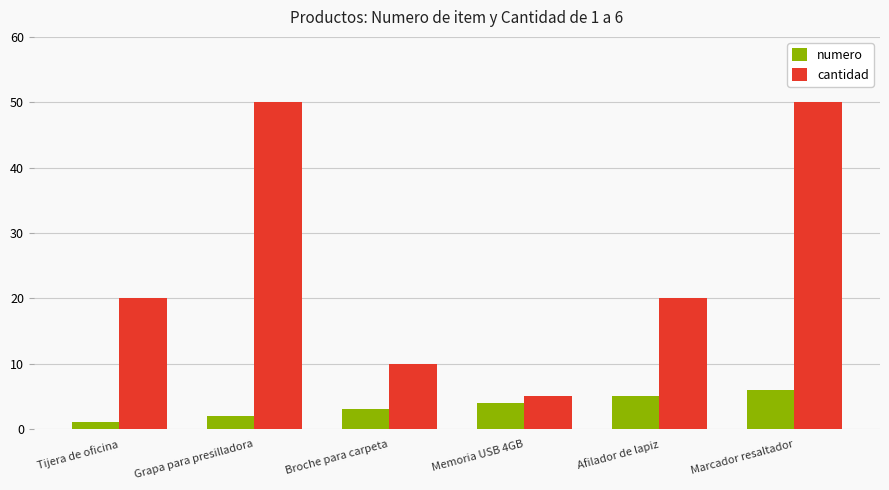

Which series changed the most between Broche para carpeta and Marcador resaltador?

cantidad